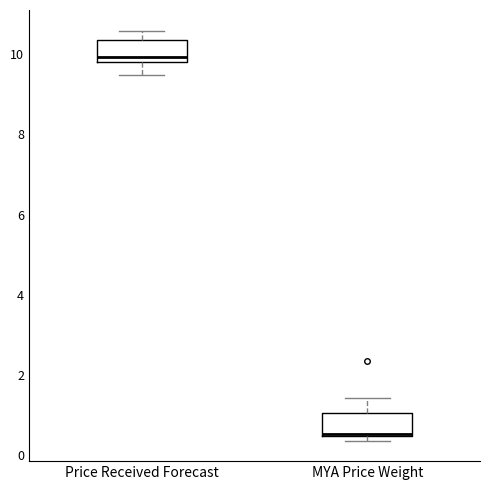

Where is the lower edge of the box for MYA Price Weight on the y-axis? The values are not printed on the chart, so give them approximately, as read against the axis.

0.4